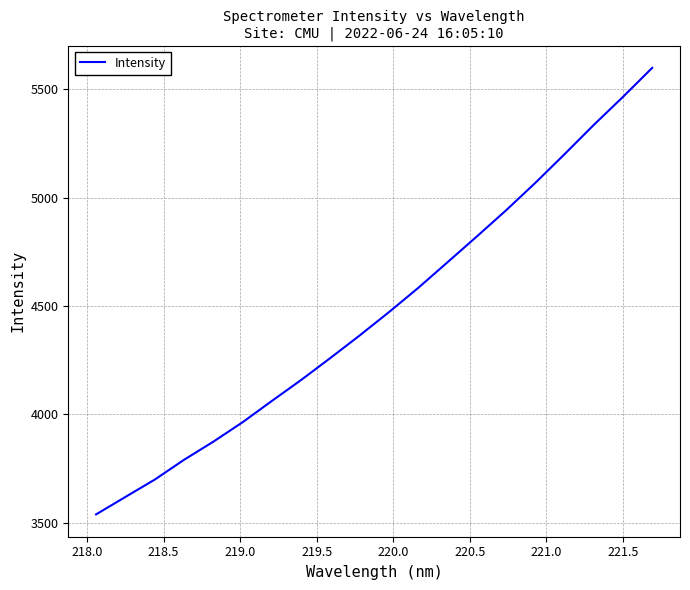

What is the difference between the maximum and minimum values?

2061.0